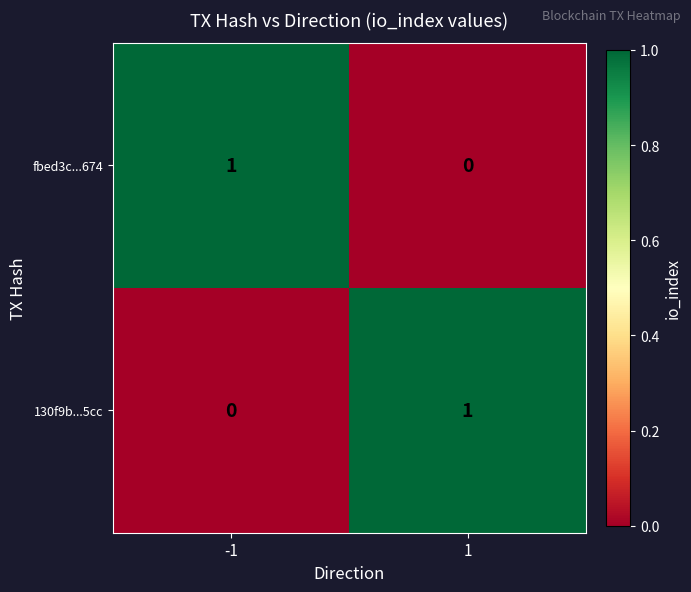

The value of 130f9b...5cc at 1 is 1. True or false?

True